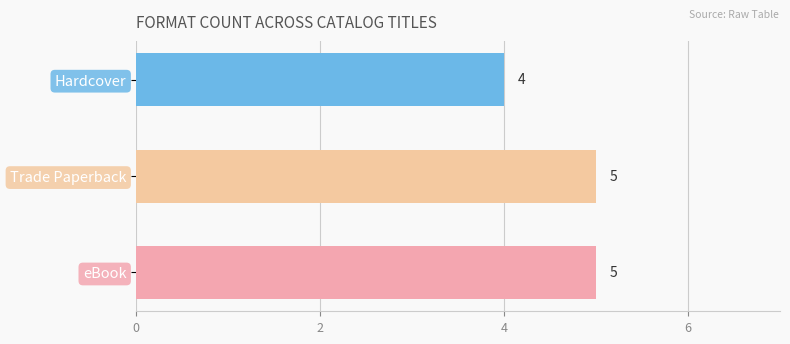

Reading top to bottom, what are all the values shown in this chart?

Hardcover=4	Trade Paperback=5	eBook=5